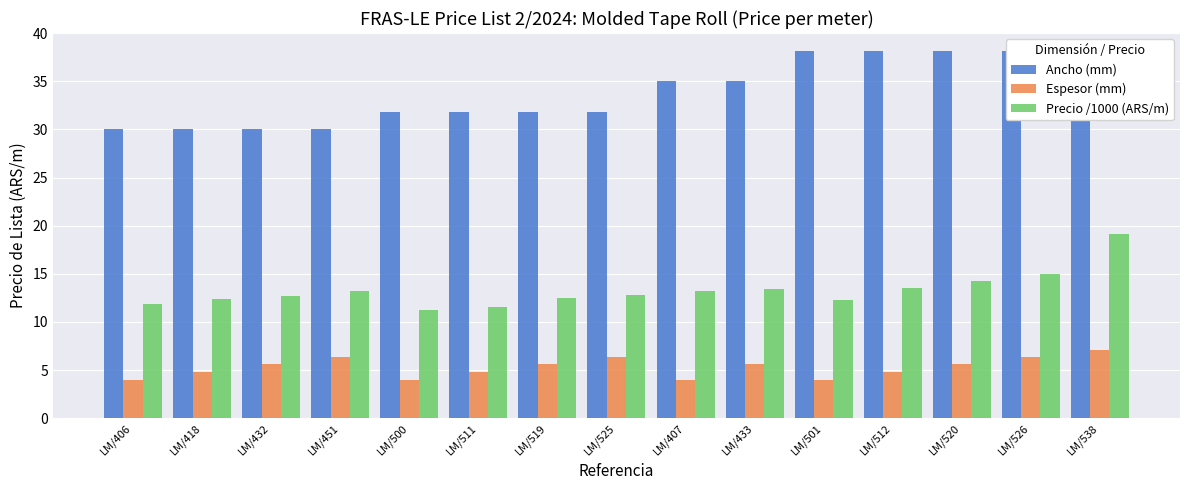

At how many categories does at least one series exceed 9?

15